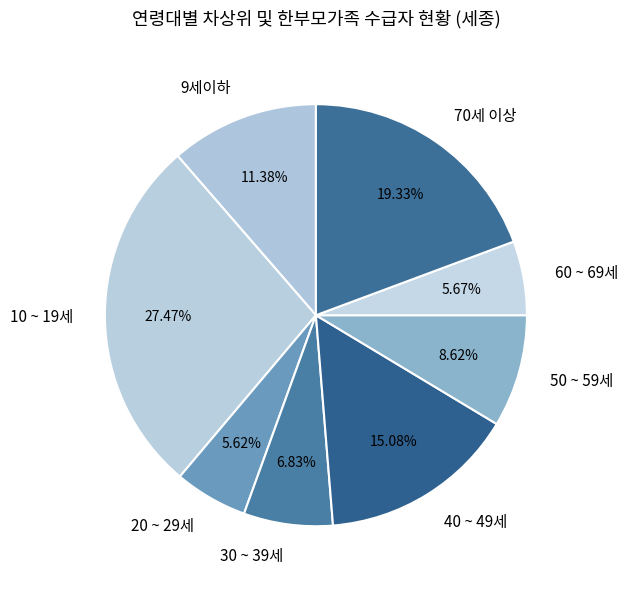

Is there any slice that represents more than half of the pie?

No